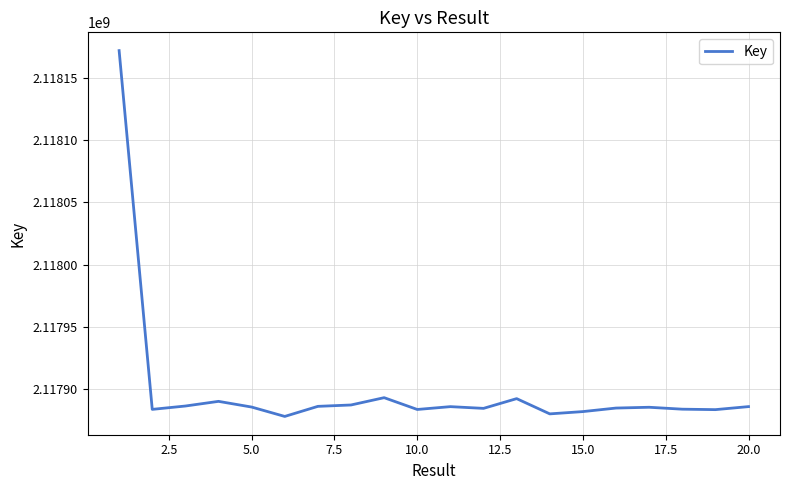

What is the difference between the maximum and minimum values?

294062